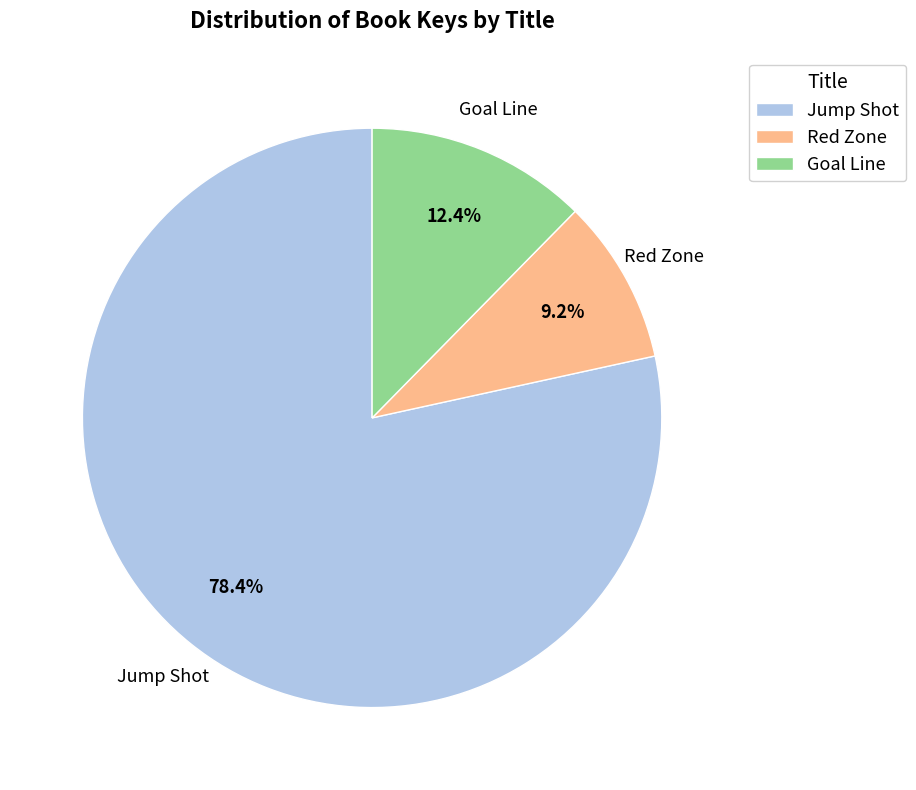

What portion of the pie excludes Red Zone?

90.8%